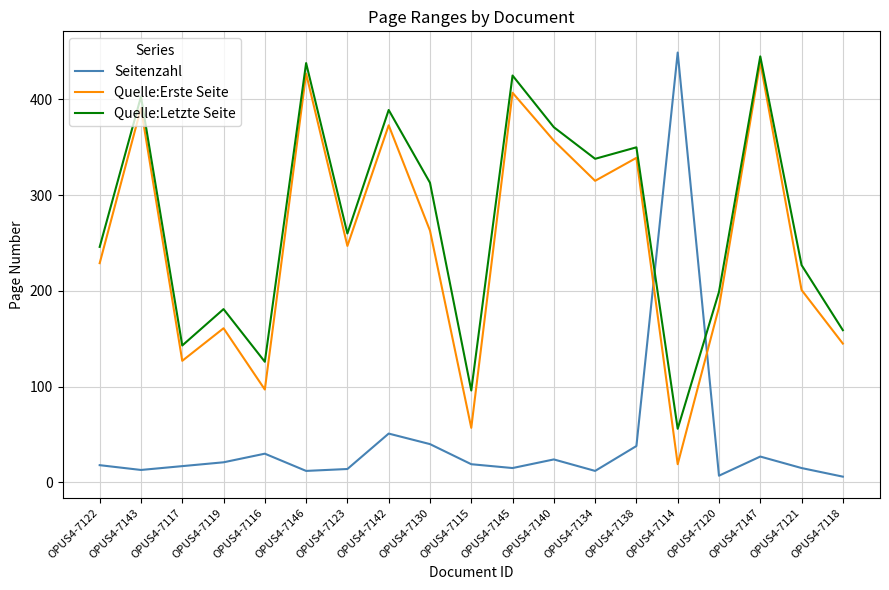

Which series changed the most between OPUS4-7143 and OPUS4-7147?

Quelle:Erste Seite